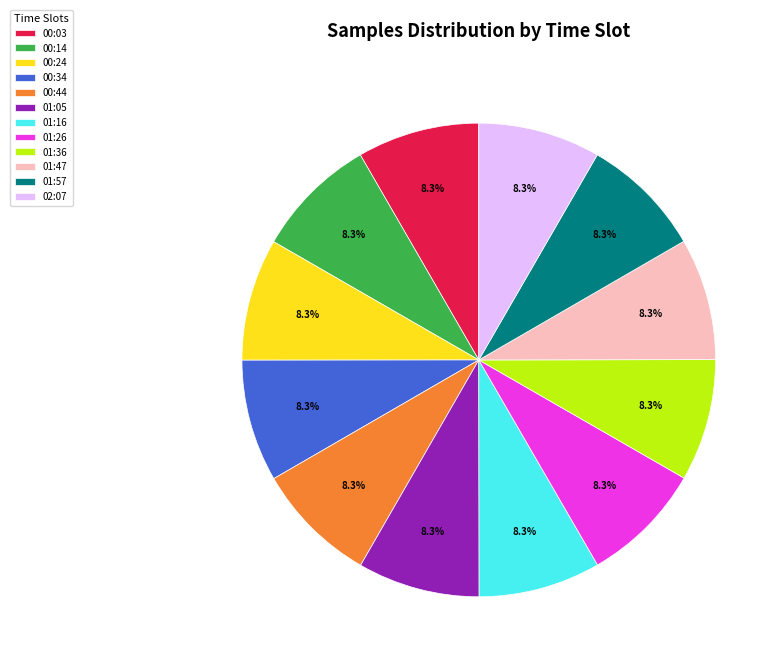

True or false: 01:26 accounts for 21% of the total.

False